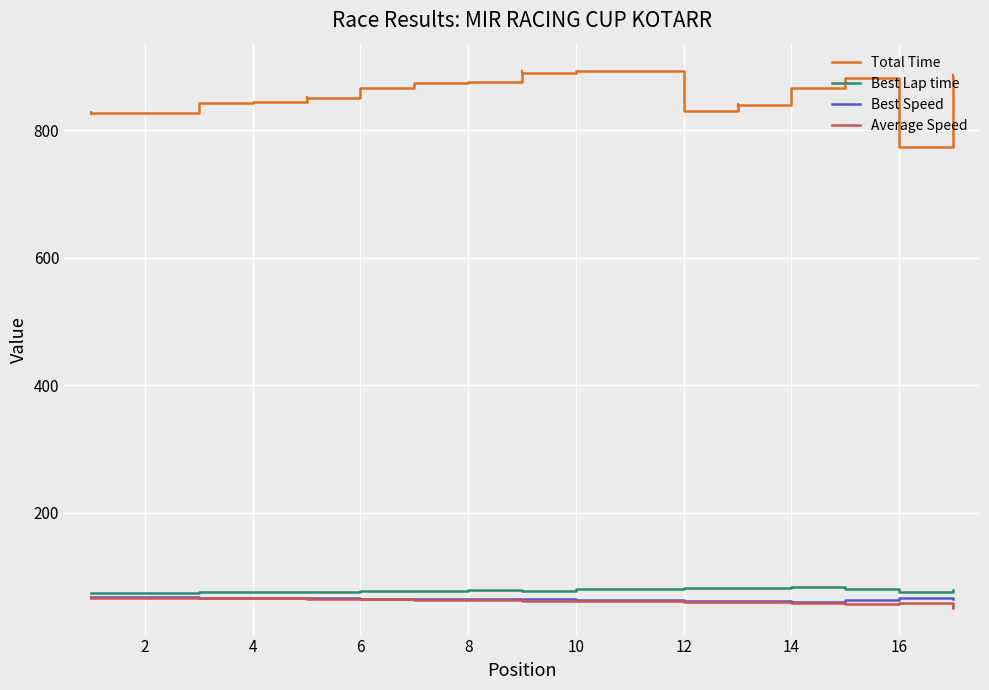

Which series has the largest range (max minus min)?

Total Time